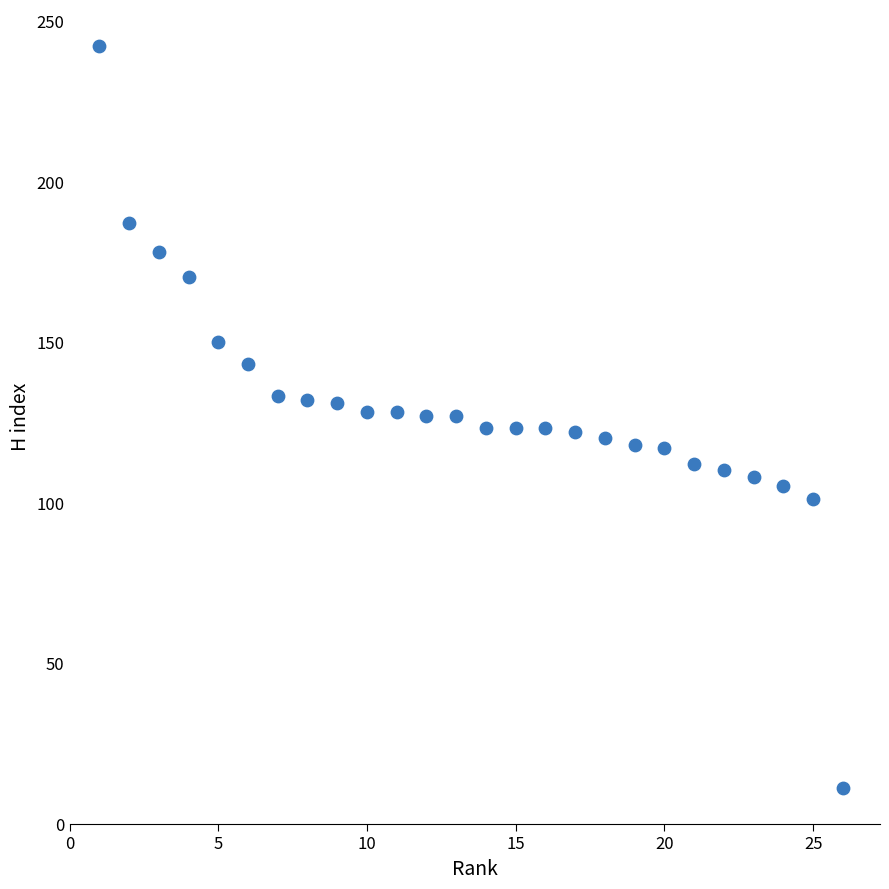

What is the range of X values (max minus min)?

25